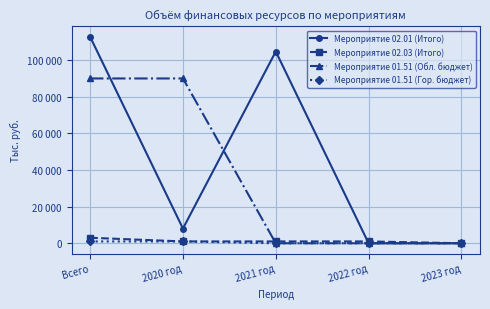

At 2021 год, list the series in order from smallest to largest.

Мероприятие 01.51 (Обл. бюджет), Мероприятие 01.51 (Гор. бюджет), Мероприятие 02.03 (Итого), Мероприятие 02.01 (Итого)